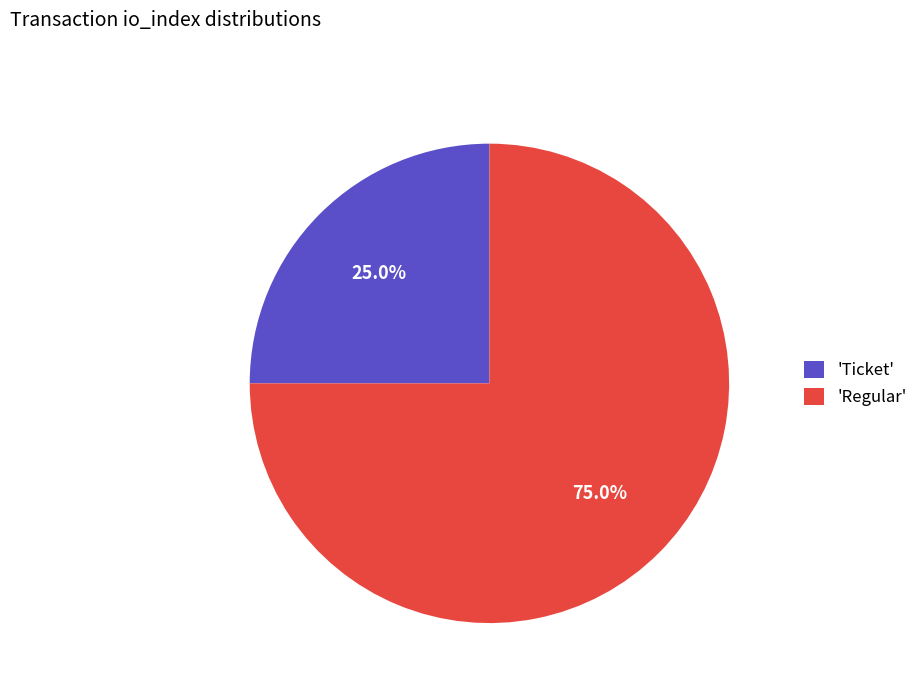

What is the total percentage of 'Regular' and 'Ticket'?

100.0%